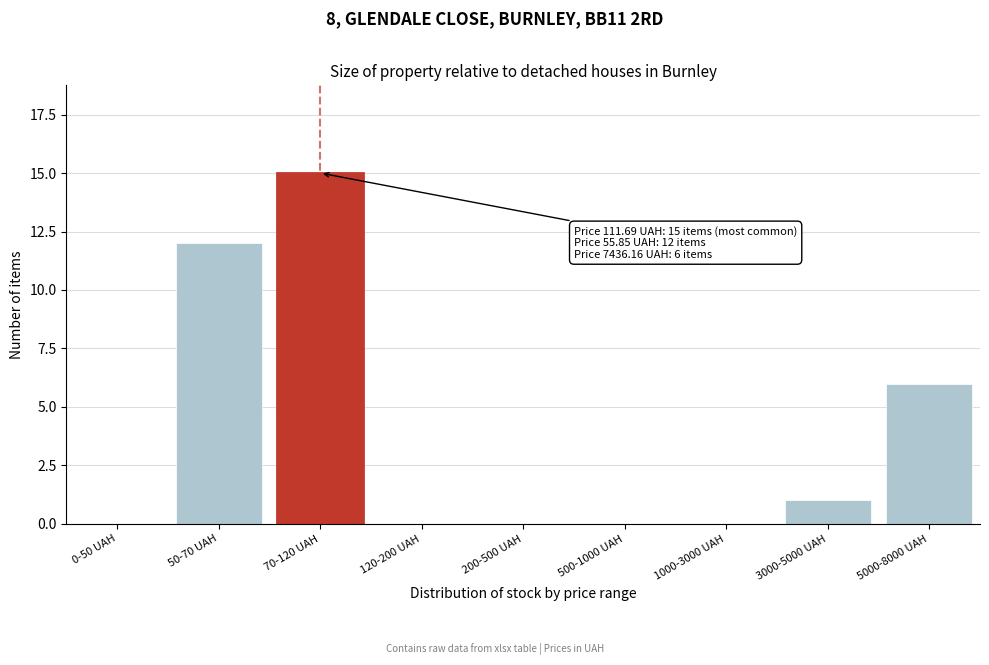

Reading left to right, list all the values displayed in this chart.

0-50 UAH=0	50-70 UAH=12	70-120 UAH=15	120-200 UAH=0	200-500 UAH=0	500-1000 UAH=0	1000-3000 UAH=0	3000-5000 UAH=1	5000-8000 UAH=6